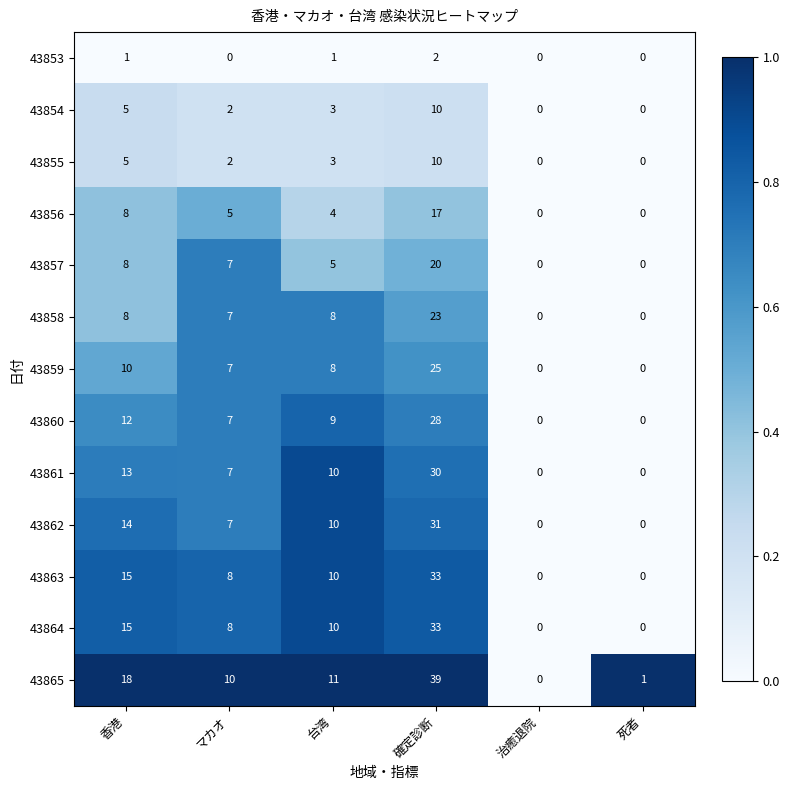

Which series changed the most between マカオ and 治癒退院?

43865